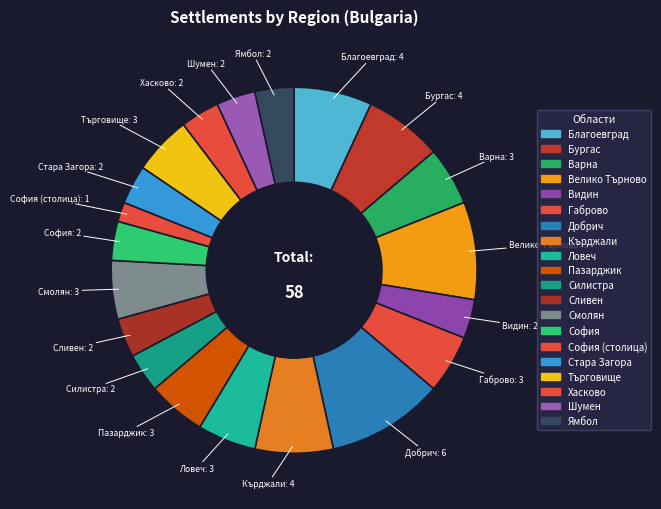

Count the number of slices in the pie.

20